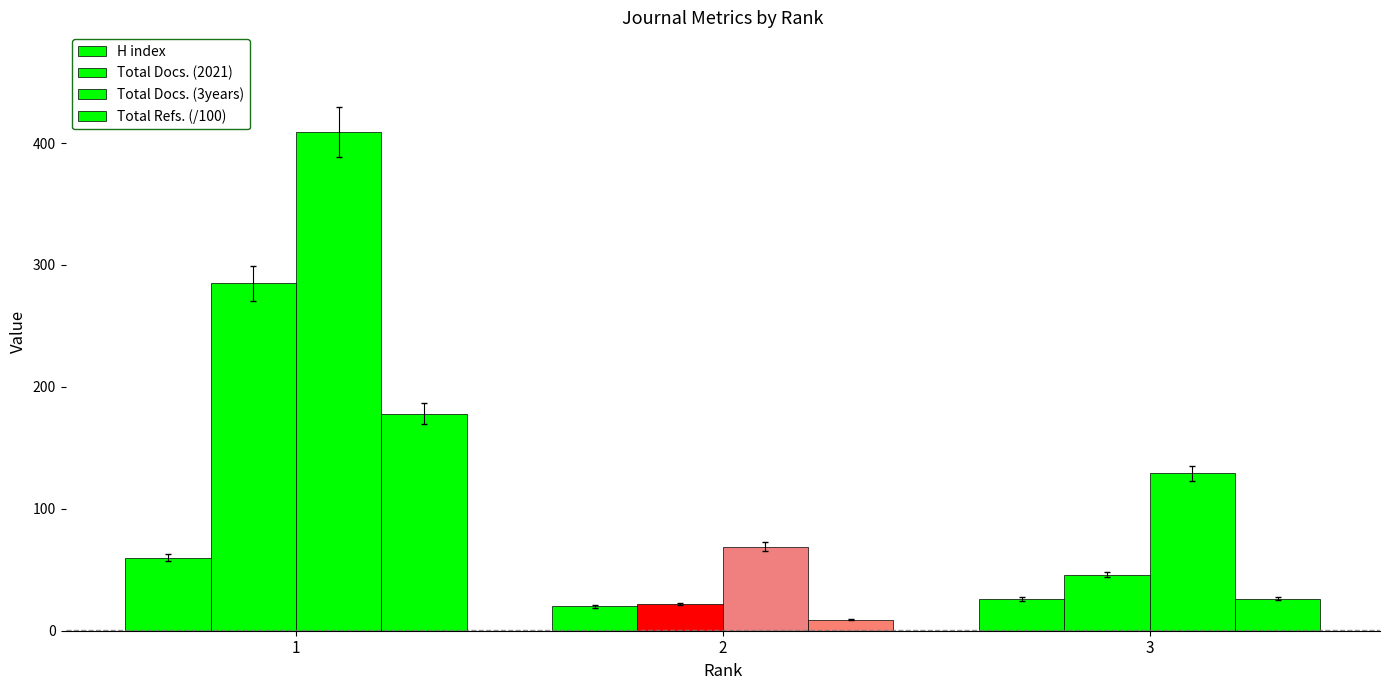

Are the bars horizontal?

No